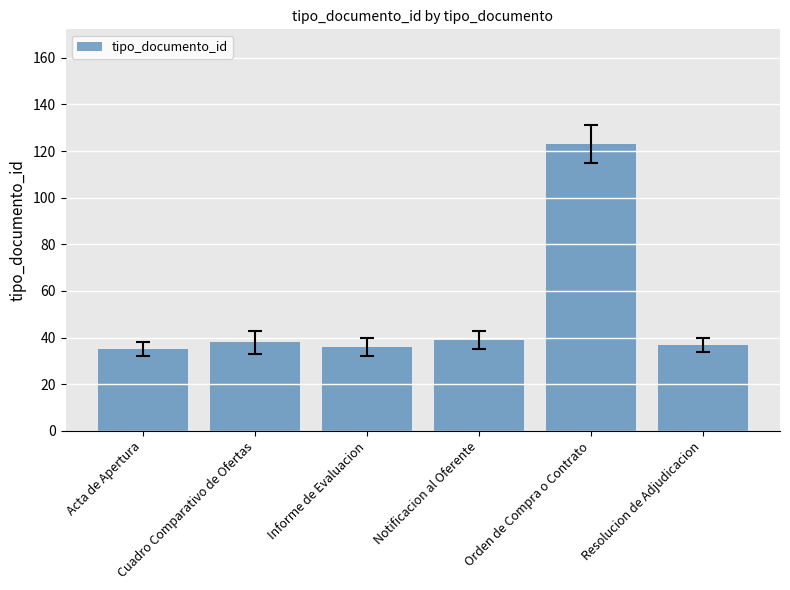

What is the difference between the second highest and second lowest values?

3